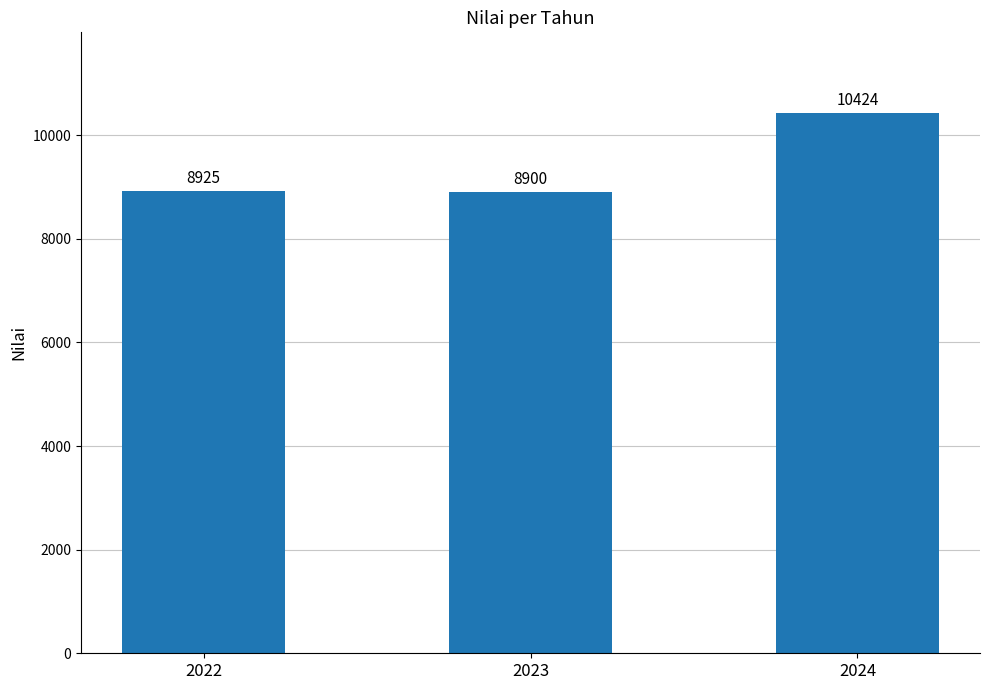

Rank the categories by value from lowest to highest.

2023, 2022, 2024